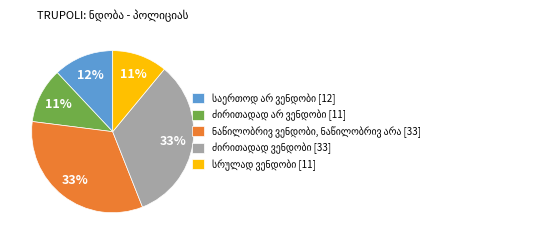

Does any single category account for the majority?

No